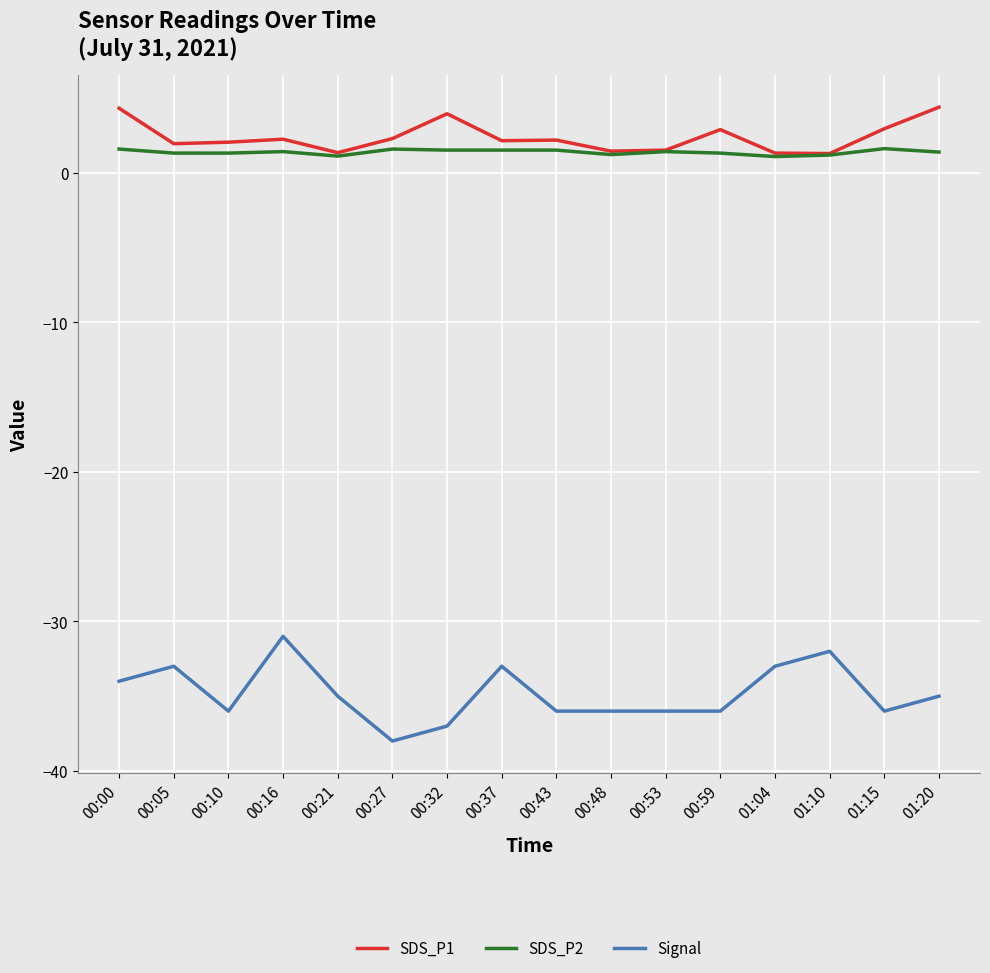

The value of Signal at 00:32 is -37.0. True or false?

True